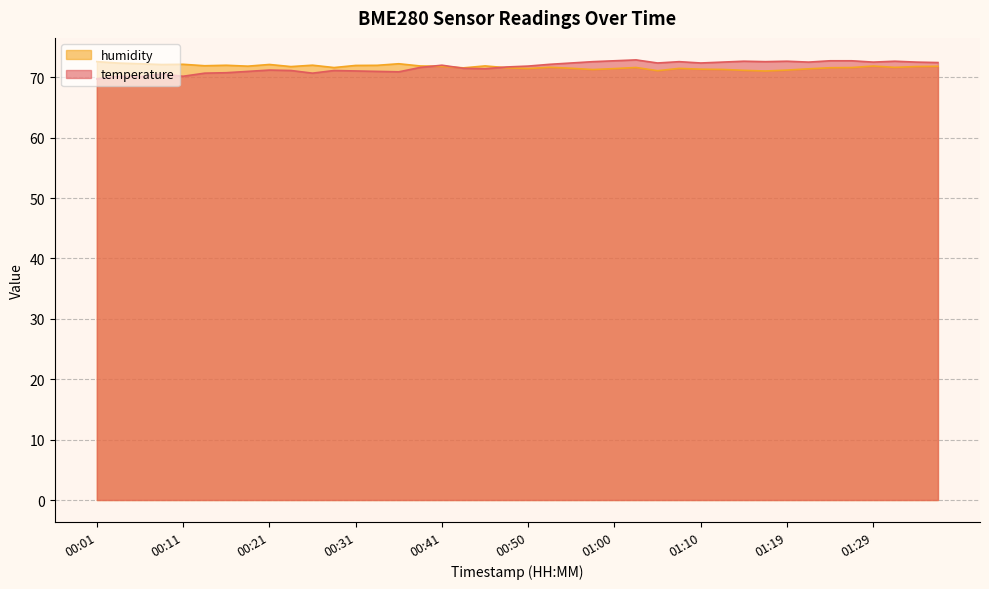

How many values in the temperature series exceed 71?

29